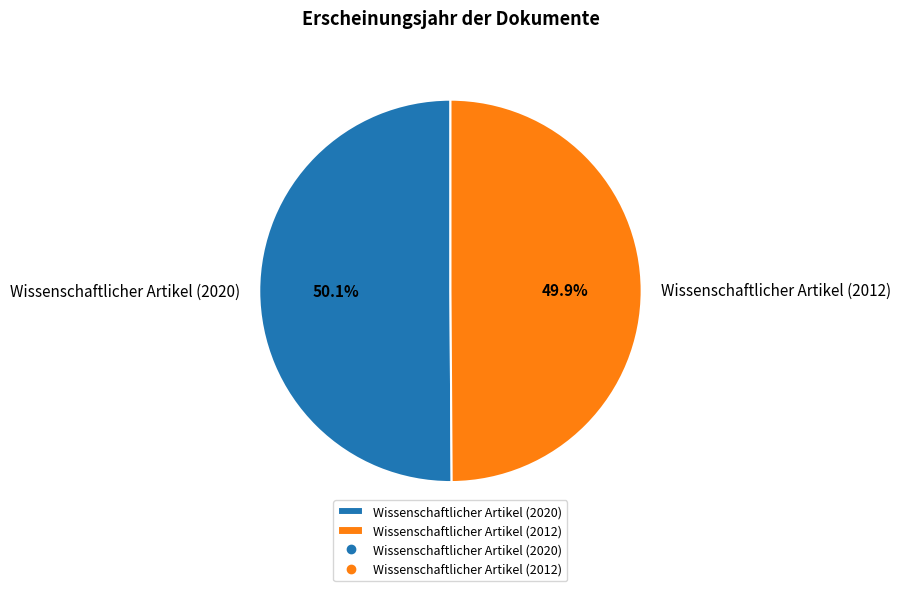

What is the ratio of the value at Wissenschaftlicher Artikel (2020) to the value at Wissenschaftlicher Artikel (2012)?

1.0